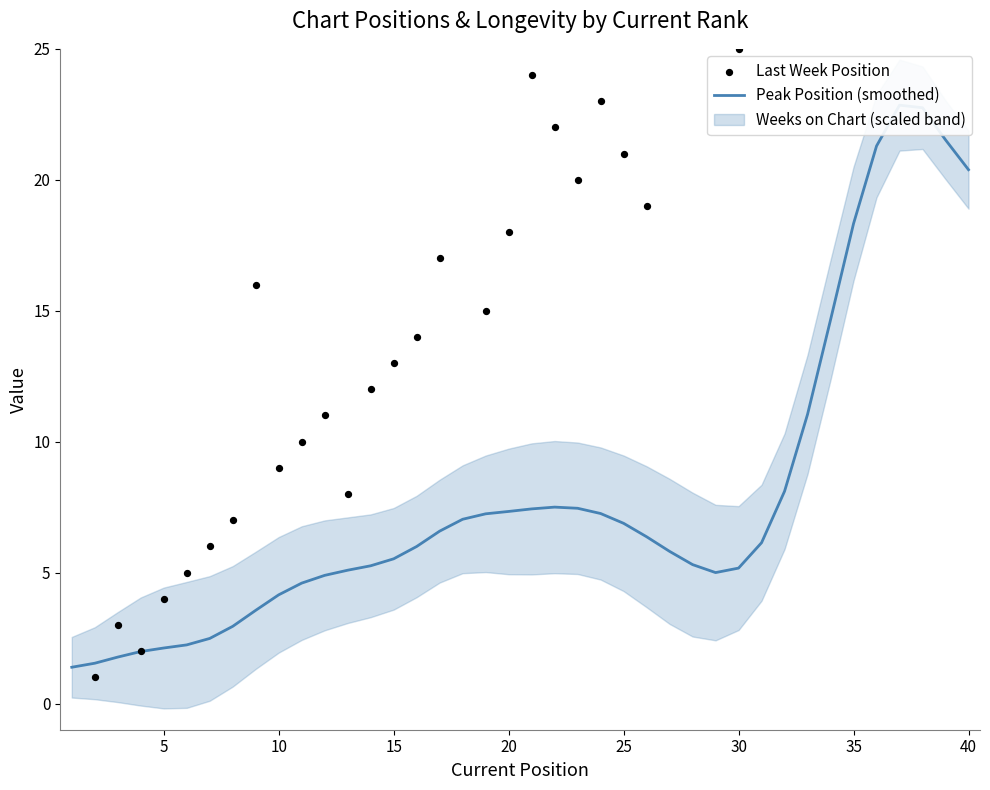

What is the total value across all series at 30?

30.2